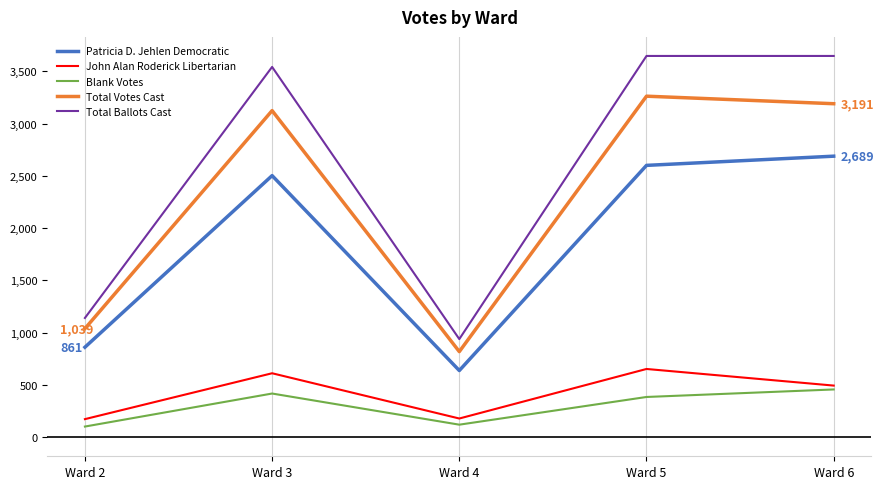

The Patricia D. Jehlen Democratic series shows 2503 at Ward 3. True or false?

True